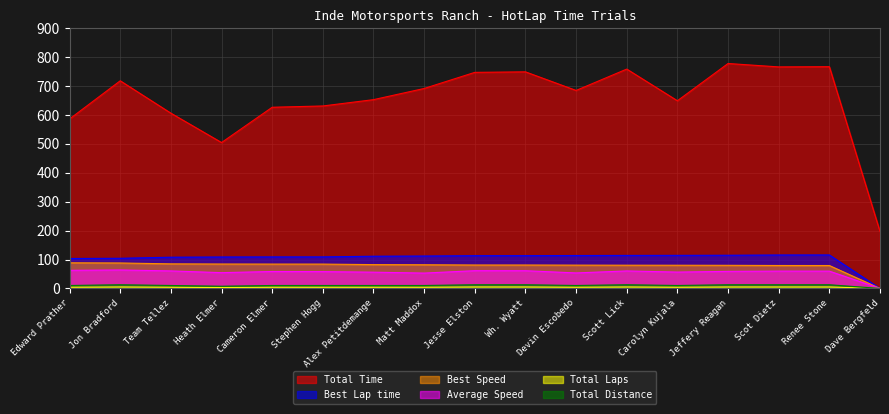

True or false: Total Distance has more than 1 interior local peaks.

True